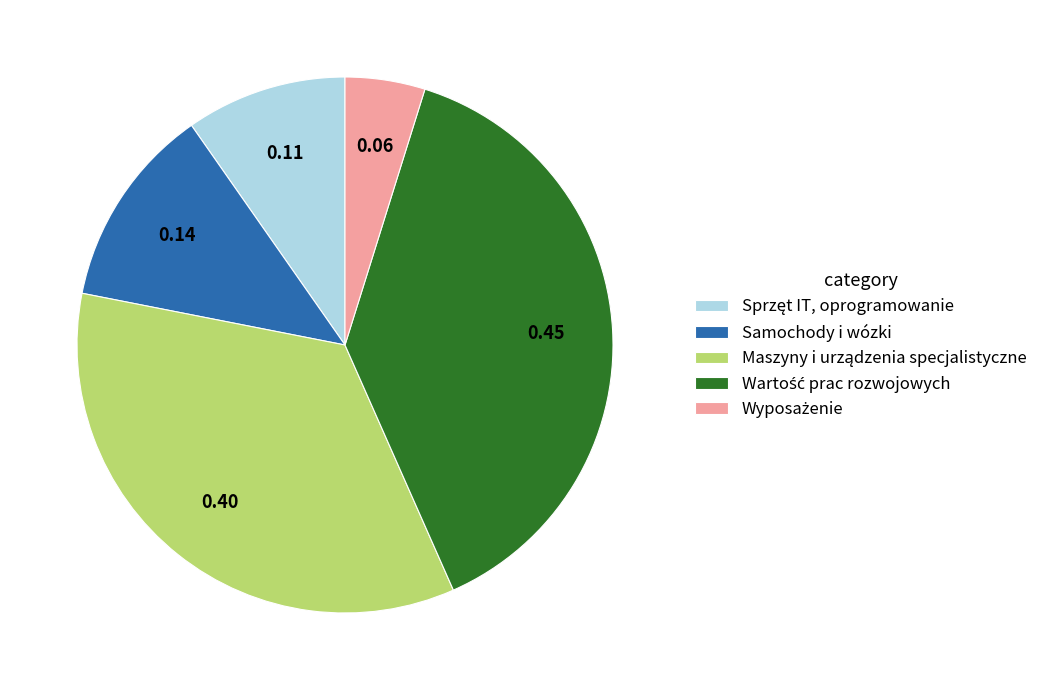

Is there any slice that represents more than half of the pie?

No